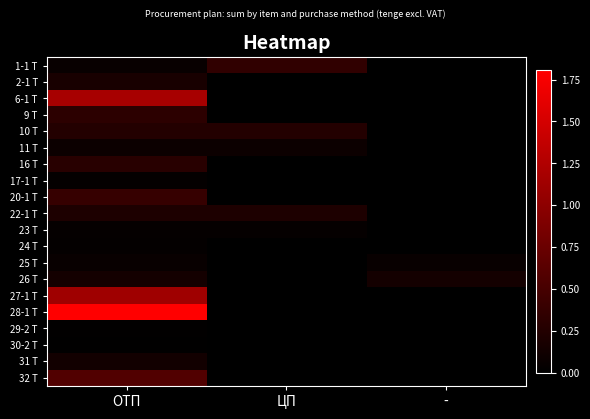

How many categories are shown in the chart?

3